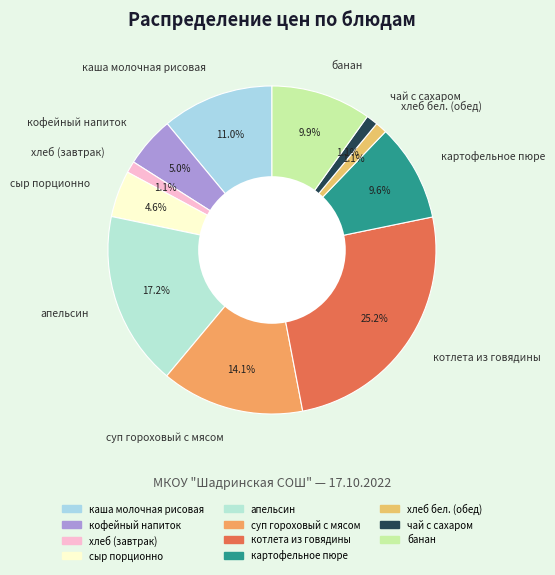

Does банан represent more than half of the total?

No